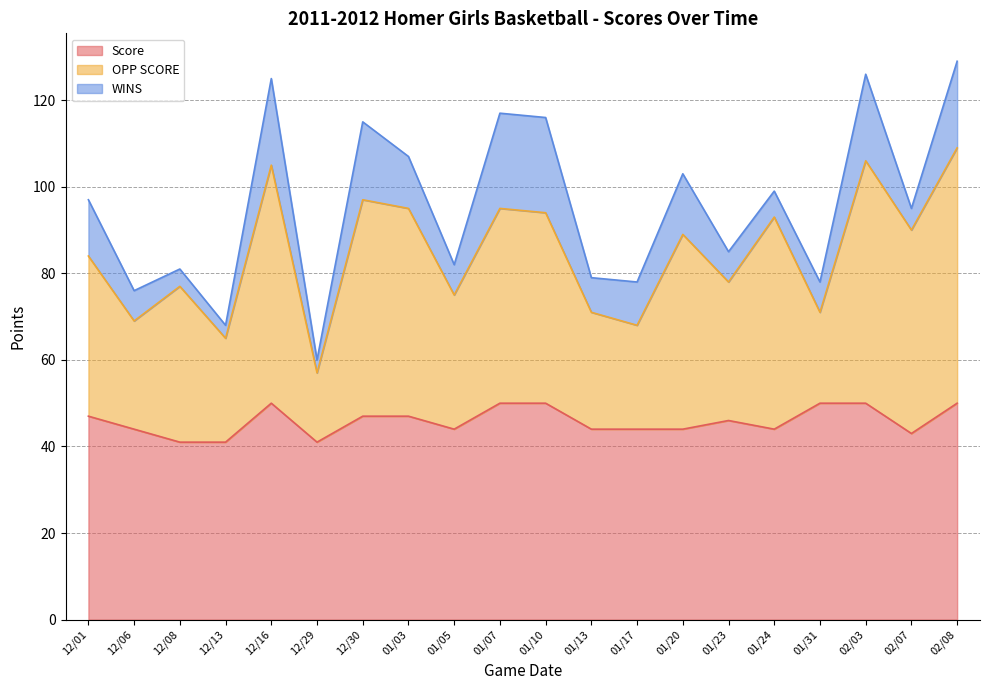

What is the maximum value for Score?

50